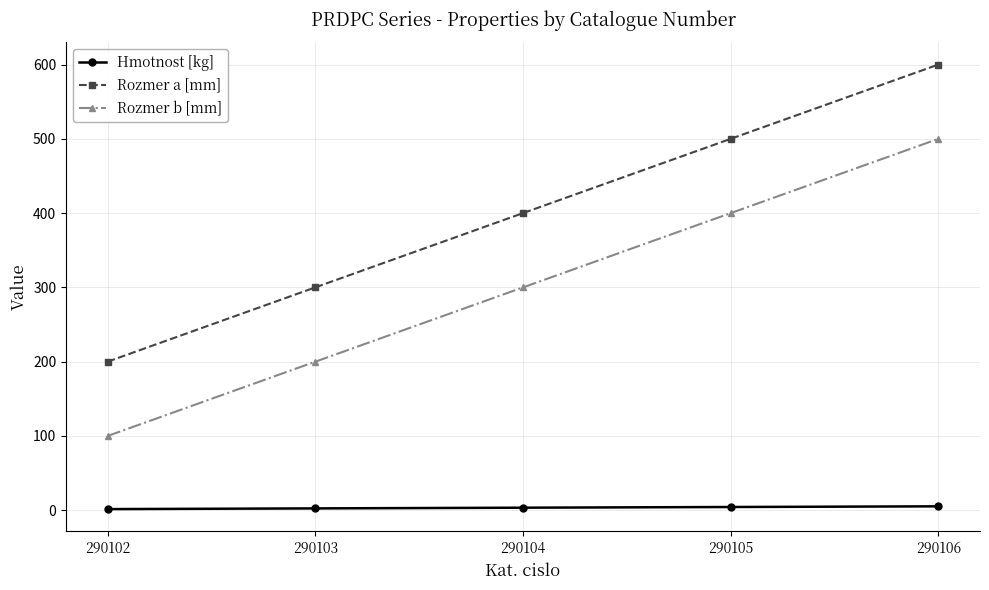

What is the value of the Hmotnost [kg] point at the 2nd from the left?

2.5